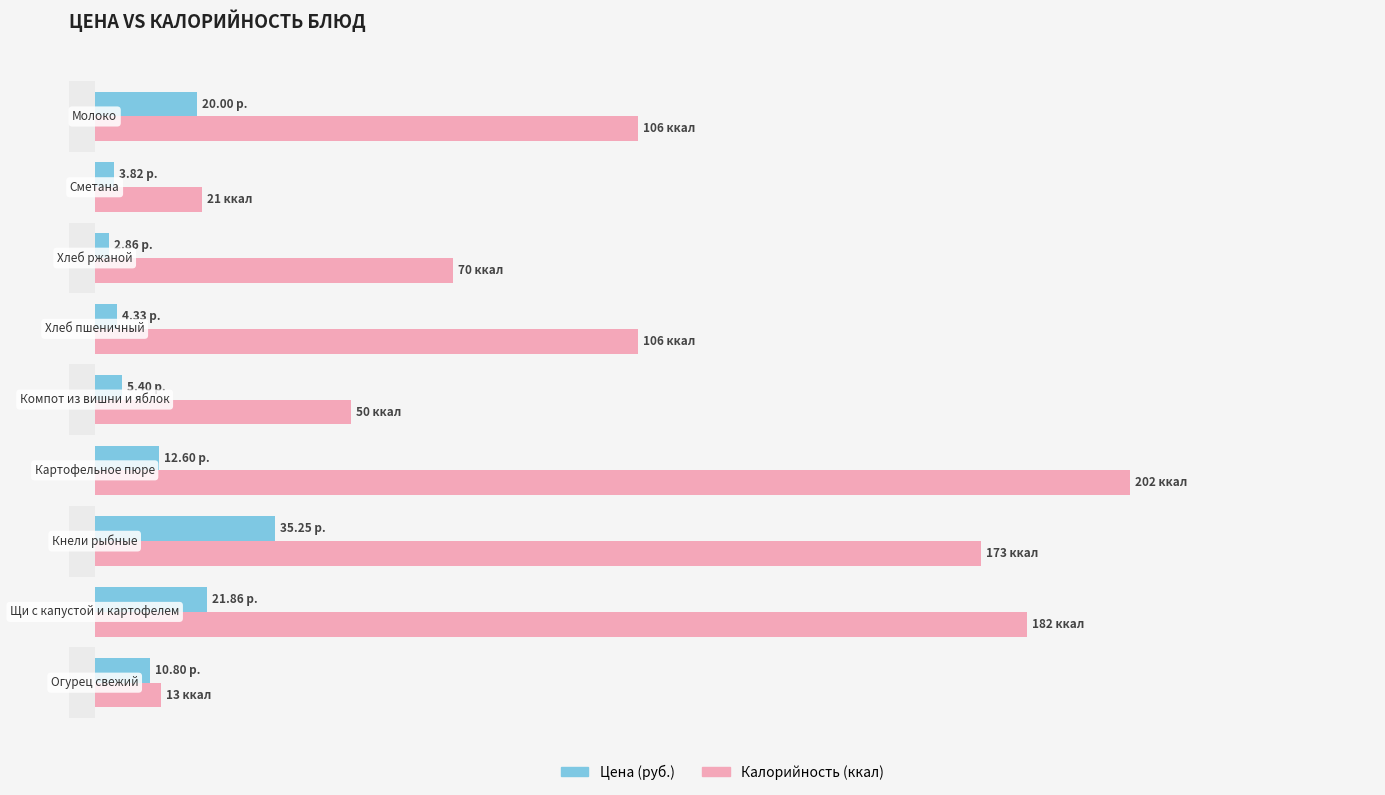

What is the average value of the Цена (руб.) series?

13.0